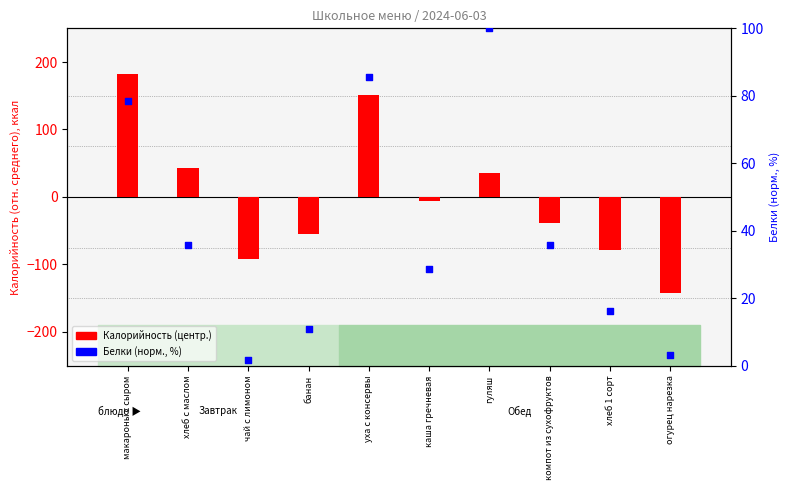

At how many categories does at least one series exceed -23?

10